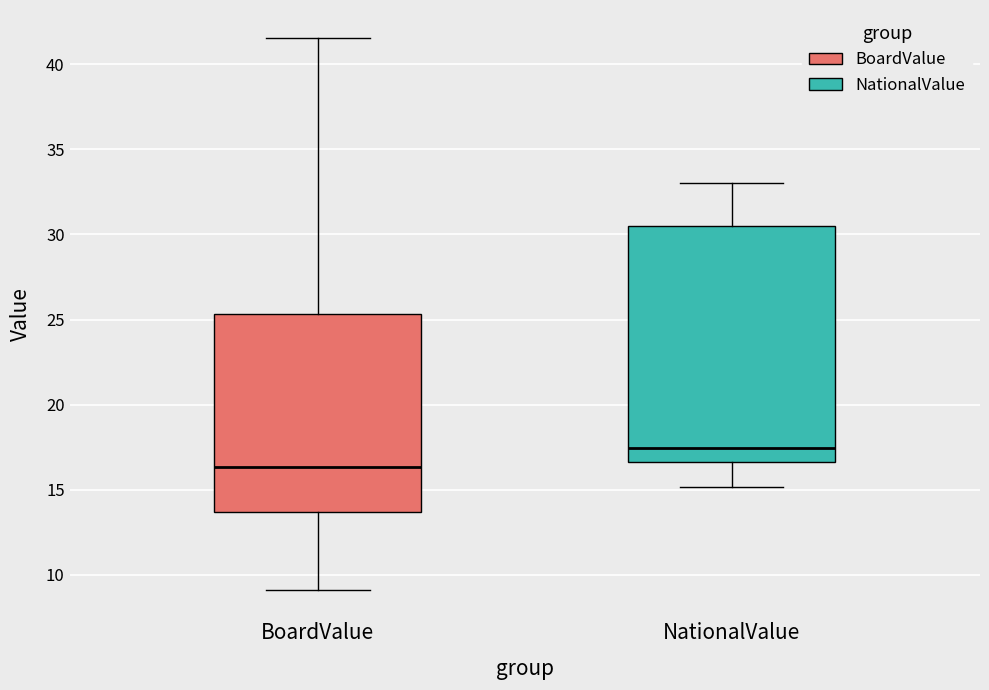

Which box's median line is the lowest?

BoardValue